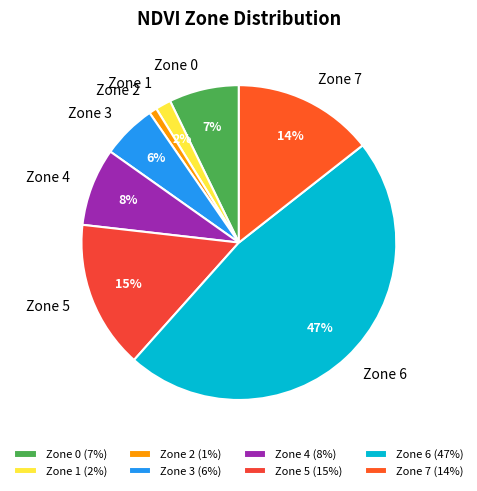

How many slices are in this pie chart?

8